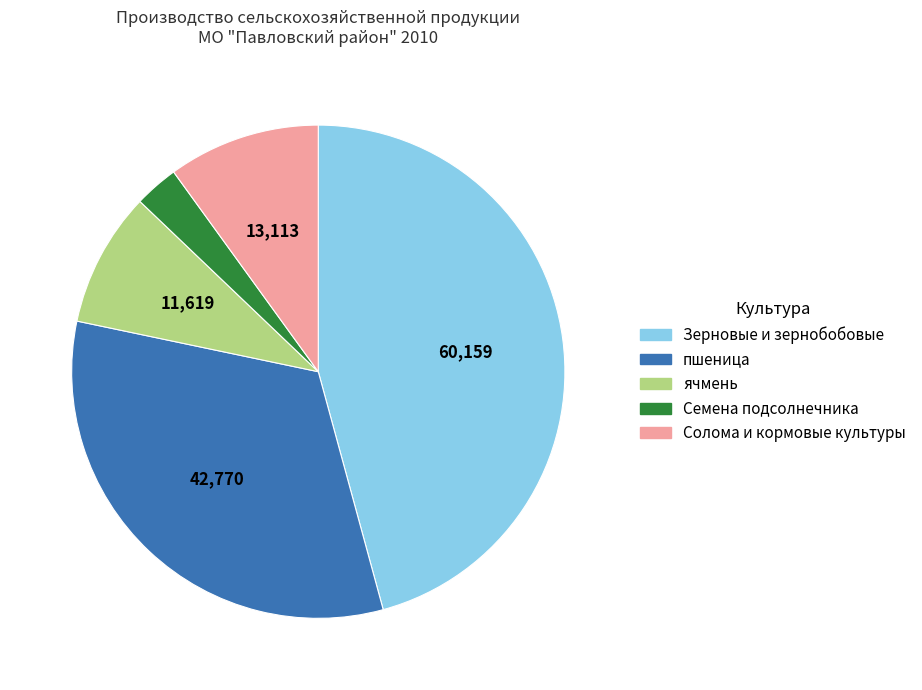

Is the sum of пшеница and Солома и кормовые культуры greater than half?

No